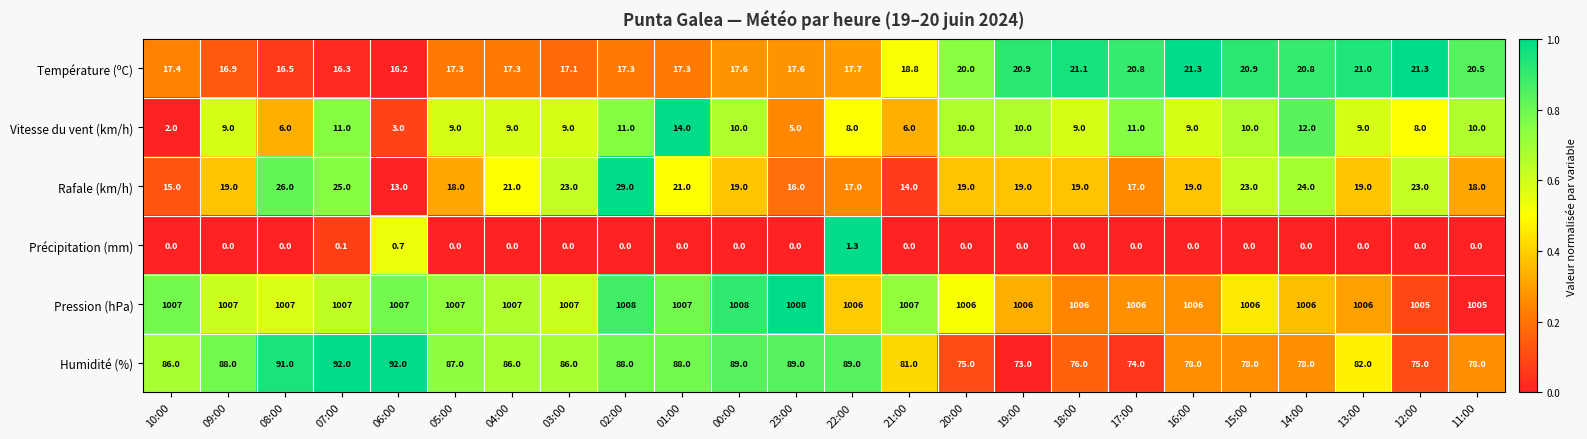

How many values in the Température (ºC) series are below 17?

4